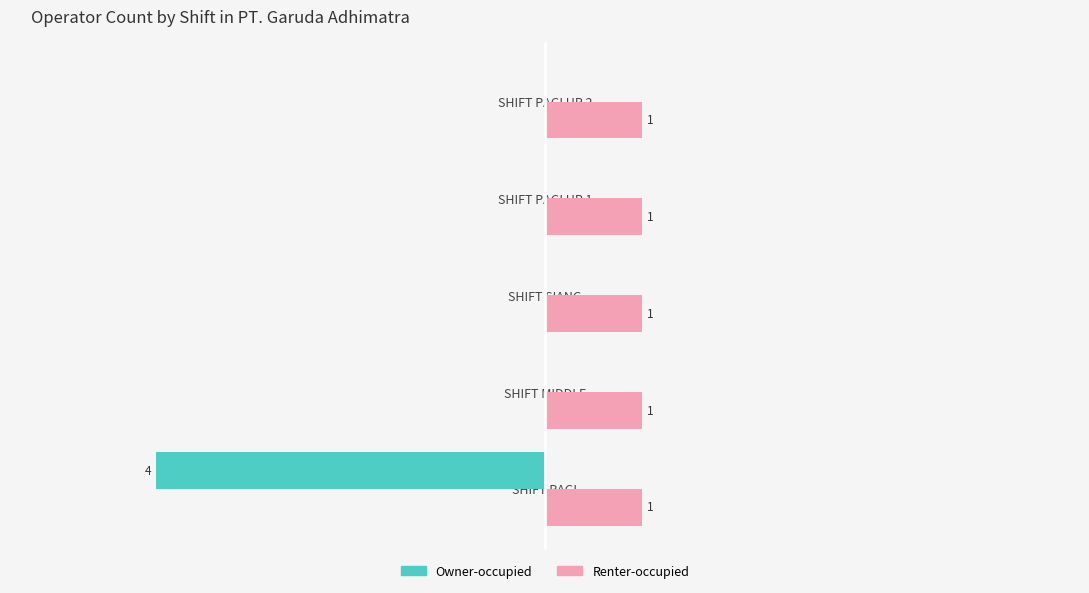

Between SHIFT PAGI and SHIFT SIANG, which series saw the biggest shift?

Owner-occupied